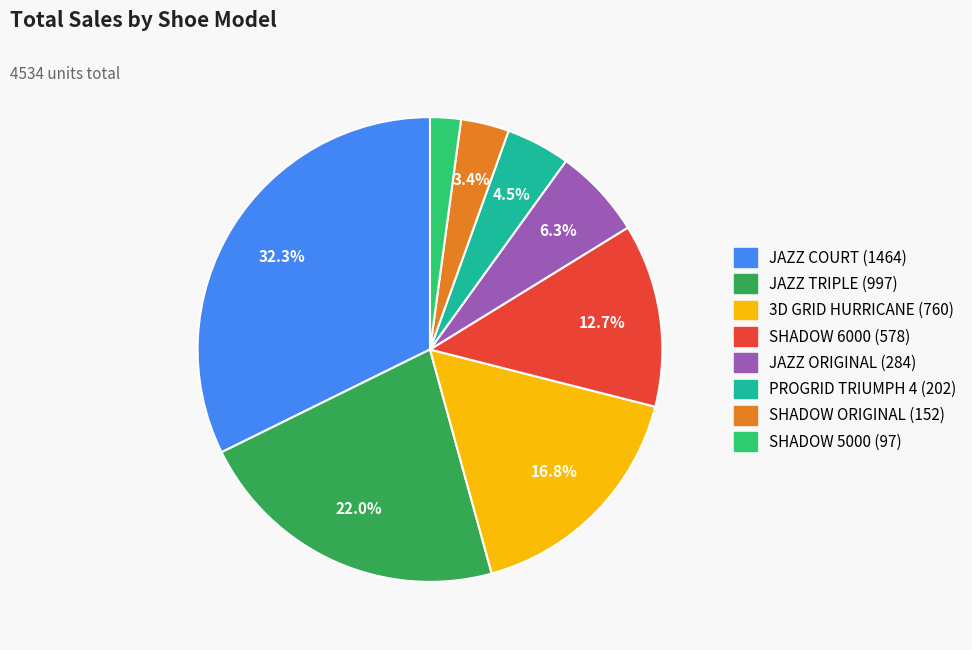

Is there a majority slice in this chart?

No